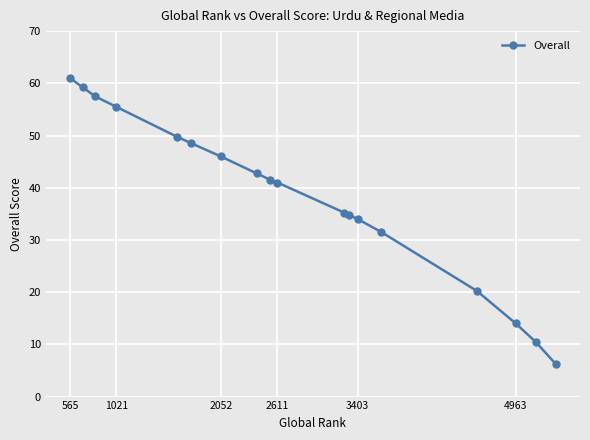

How many lines are shown in the chart?

1